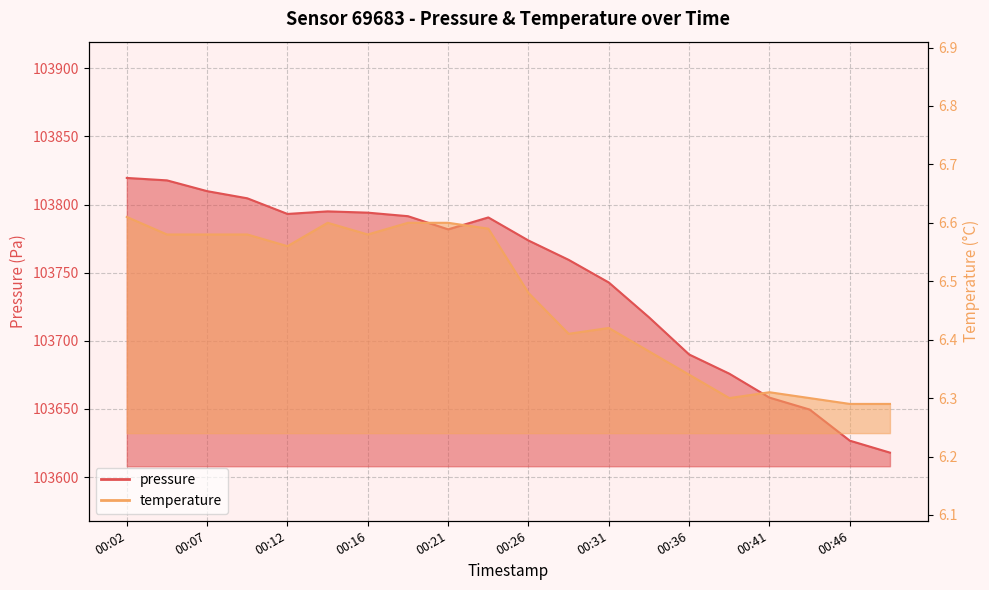

At how many categories does at least one series exceed 26326?

20